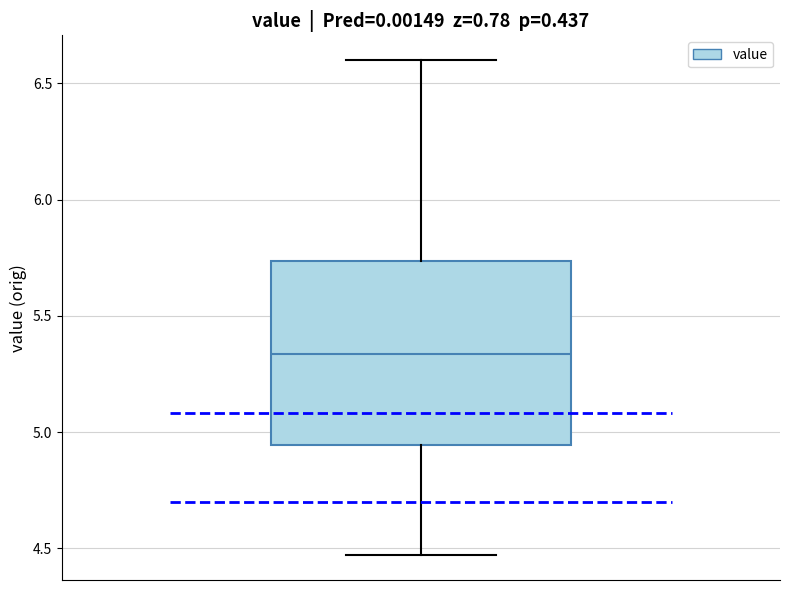

Read this box plot against the y-axis: the position of the median line, the range covered by the box, and the ends of both whiskers. The values are not printed on the chart, so give them approximately, as read against the axis.

median 5.35, box 4.95 to 5.75, whiskers 4.45 to 6.60